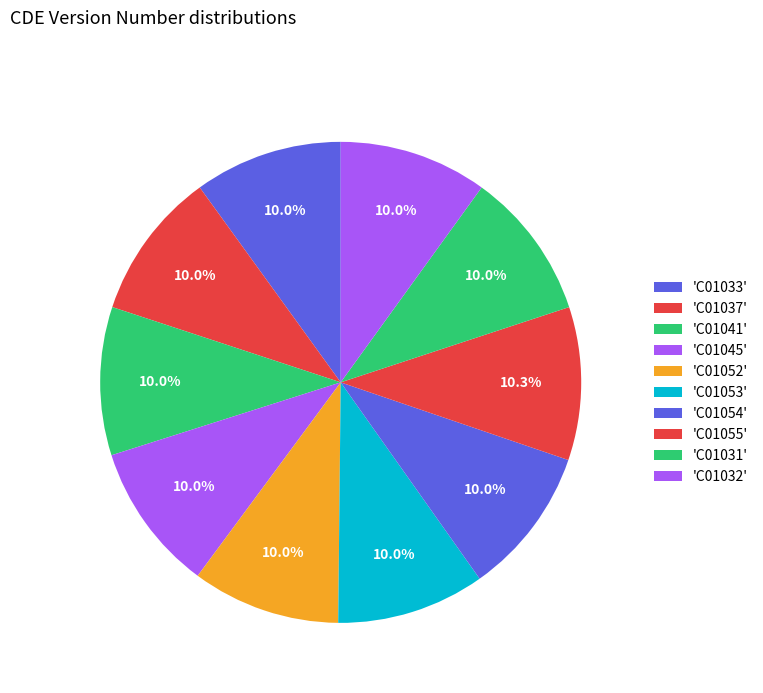

How many slices are in this pie chart?

10